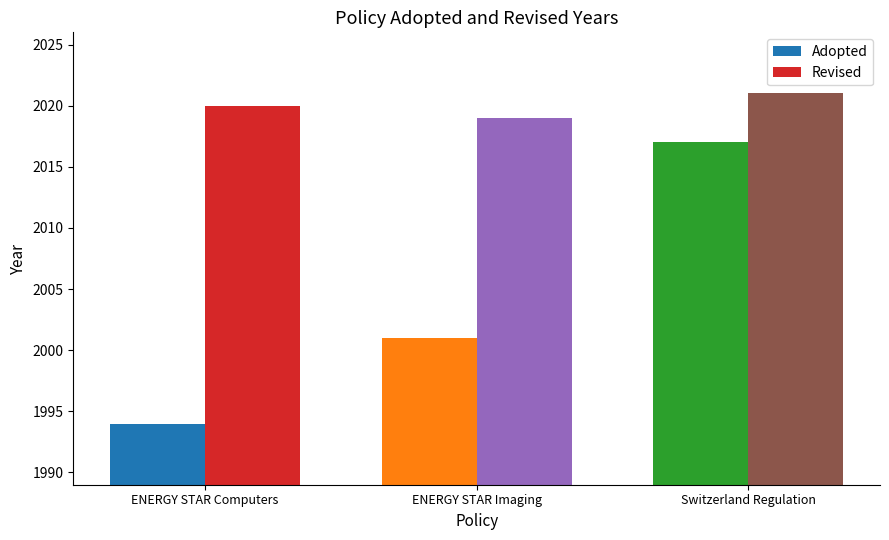

Which category has the highest value in the Revised series?

Switzerland Regulation